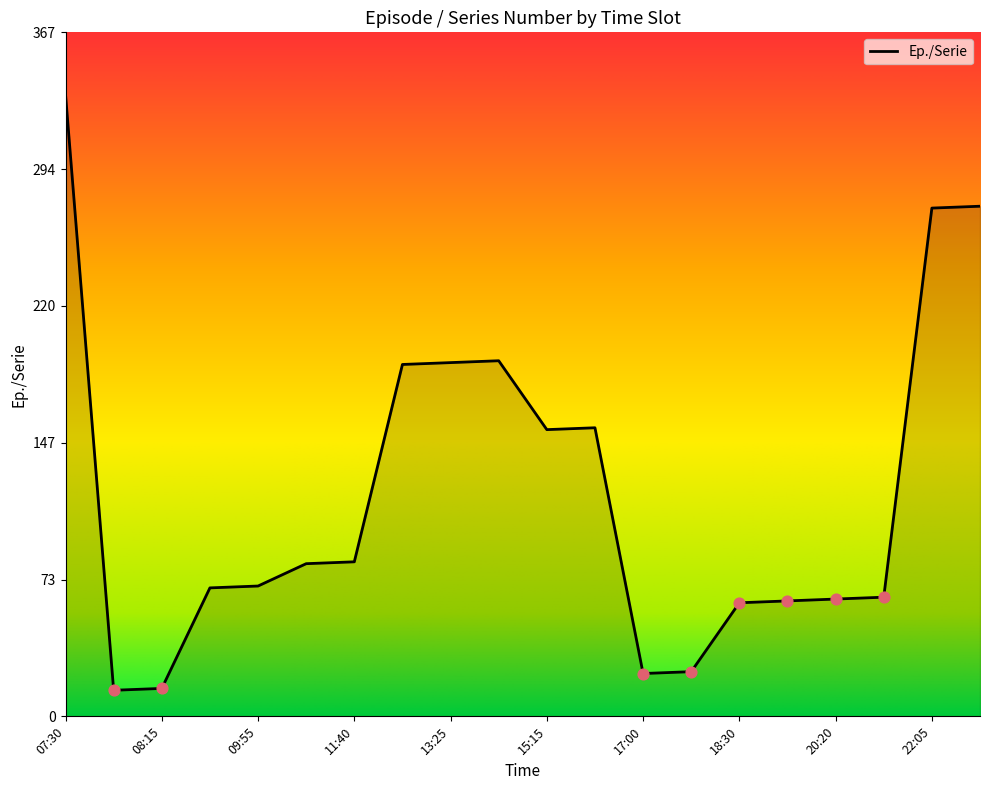

What is the difference between the maximum and minimum values?

320